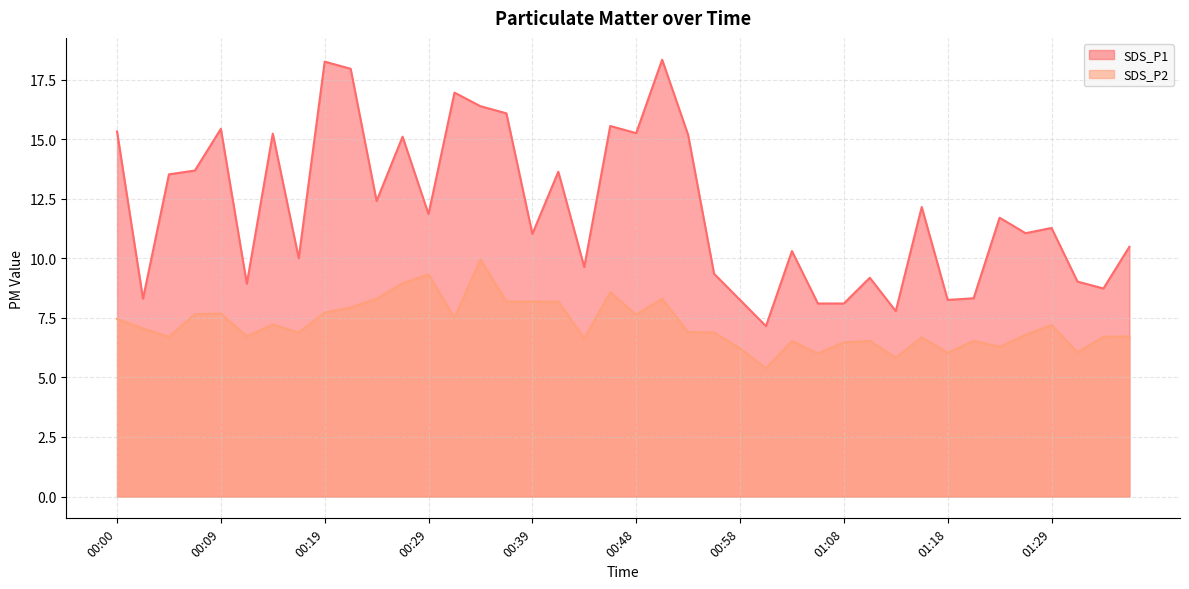

True or false: SDS_P1 and SDS_P2 cross at least once.

False